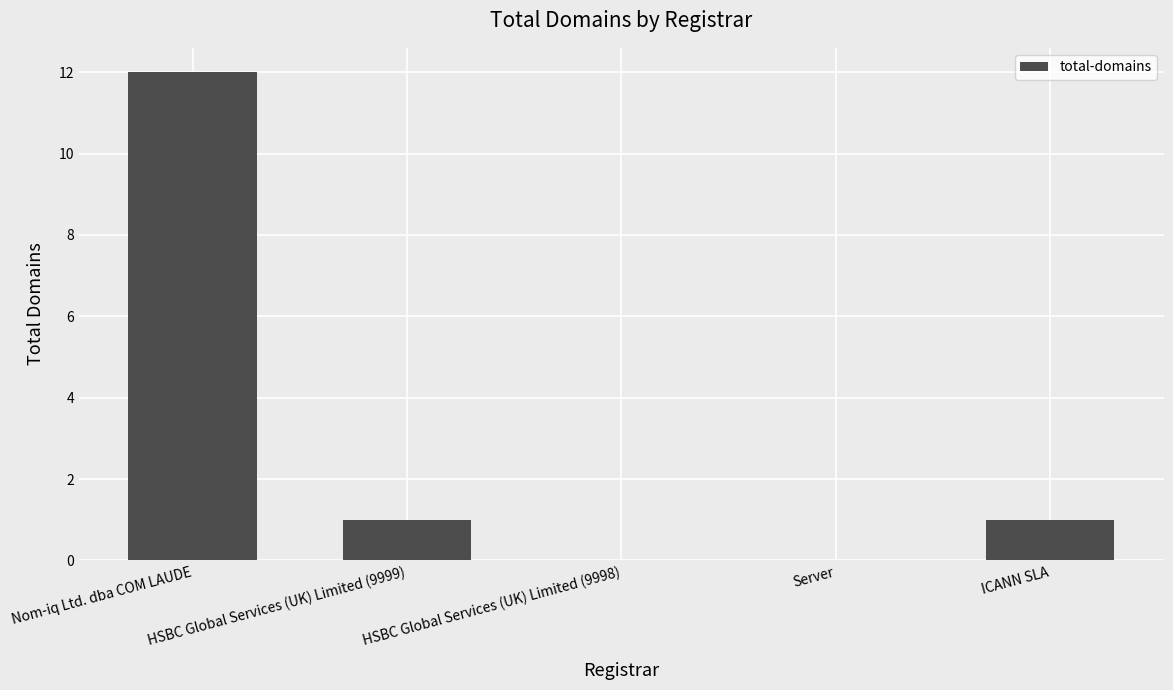

Count the number of categories in the chart.

5